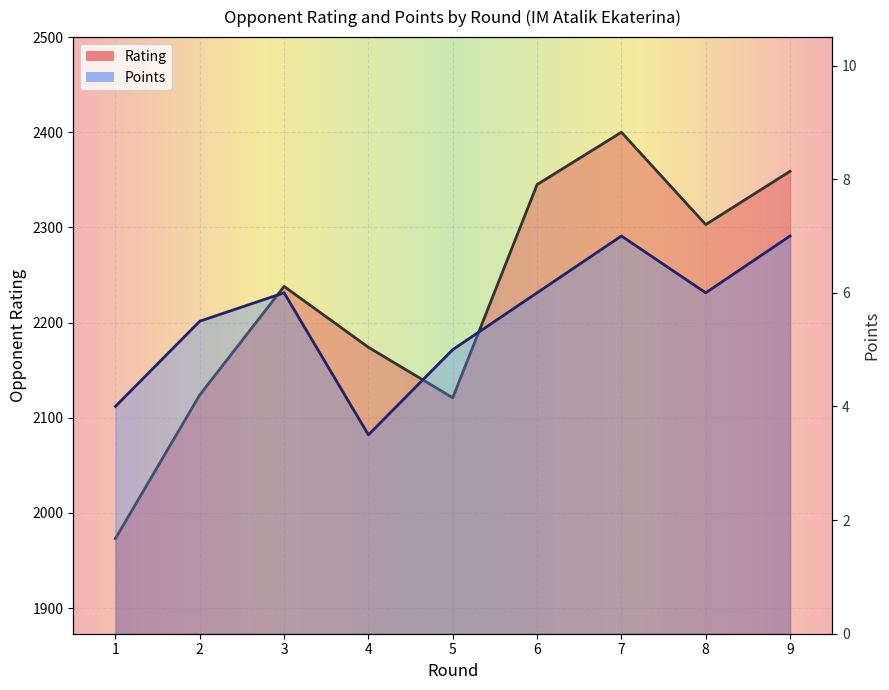

At which category does Rating reach its first local peak?

3